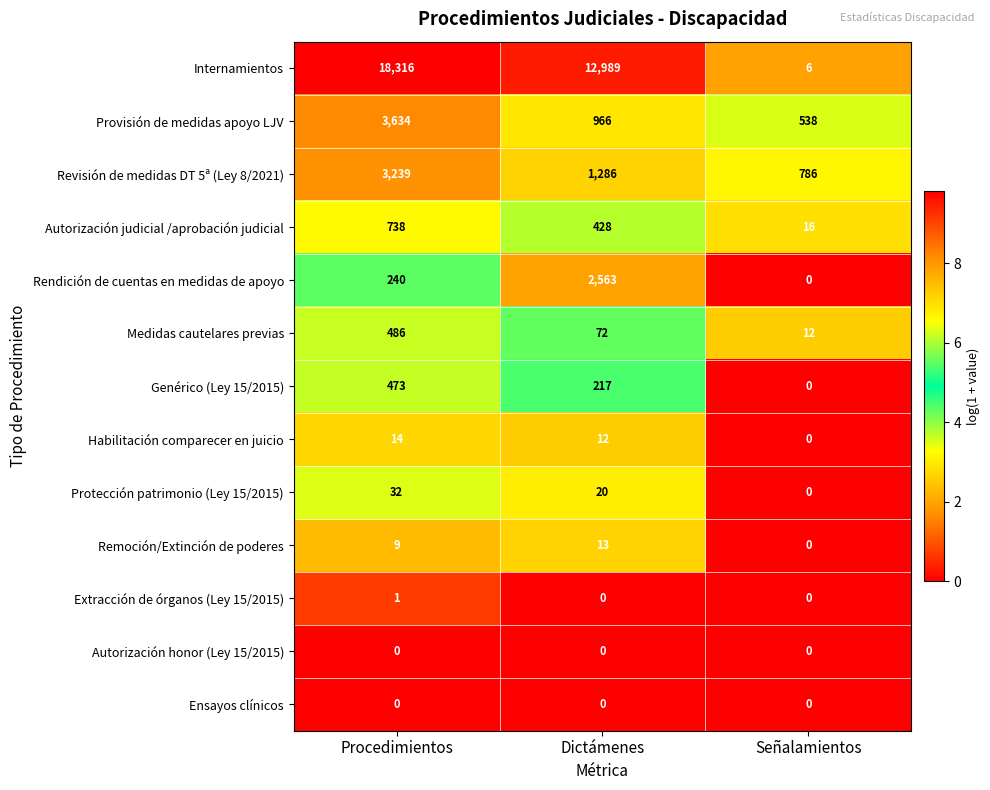

At which label is Provisión de medidas apoyo LJV closest to 2086?

Dictámenes